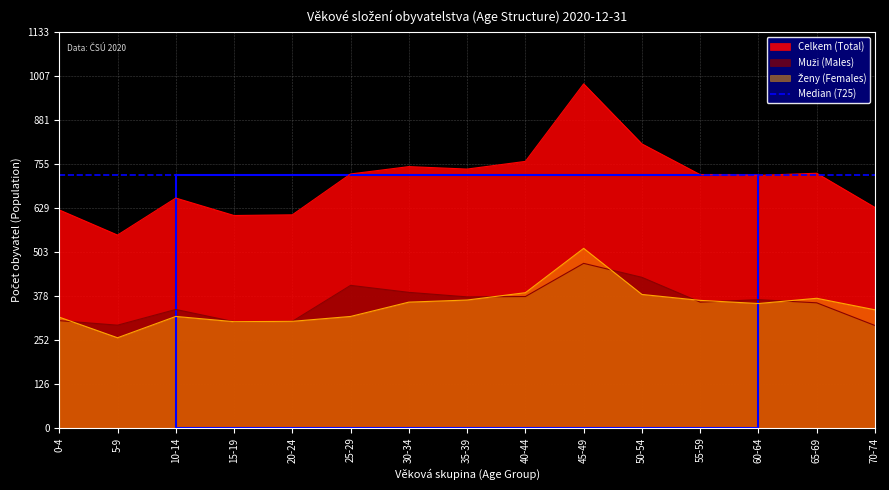

After their last crossing, which series has the higher values: Muži (Males) or Ženy (Females)?

Ženy (Females)